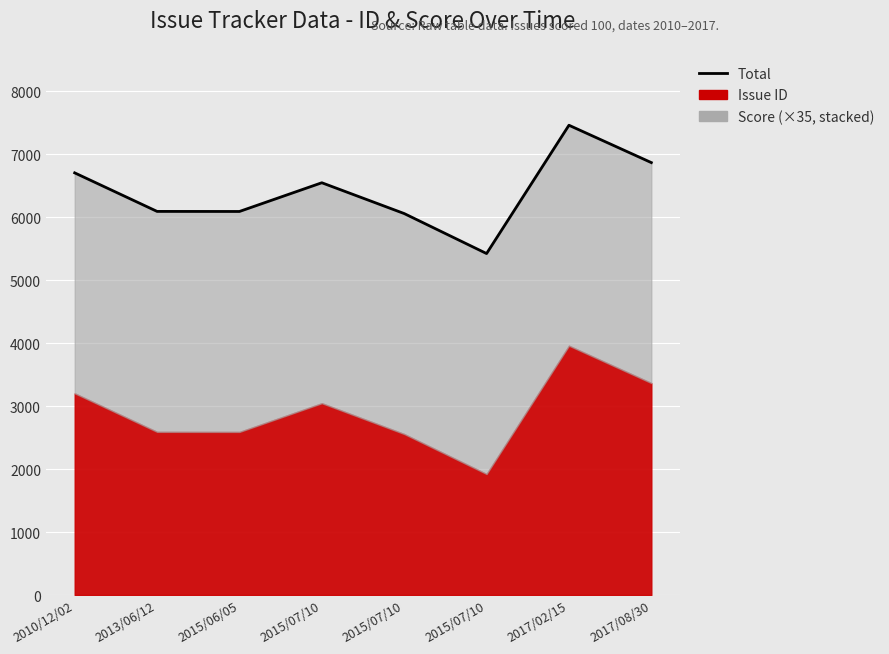

Which has a higher value, 2015/07/10 or 2013/06/12?

2013/06/12